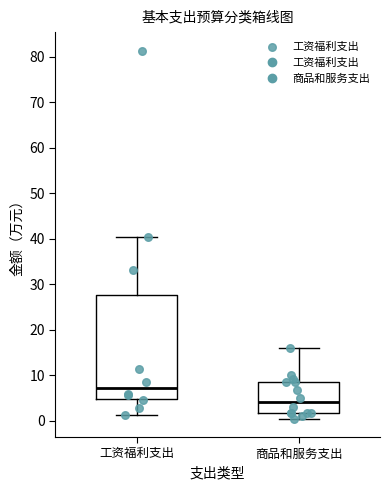

Reading left to right, transcribe this box plot: for each box, give where its median line is, the range the box spans, and where its two whiskers end, as read against the y-axis. The values are not printed on the chart, so give them approximately, as read against the axis.

工资福利支出: median 7, box 5 to 28, whiskers 1 to 40
商品和服务支出: median 4, box 2 to 9, whiskers 1 to 16